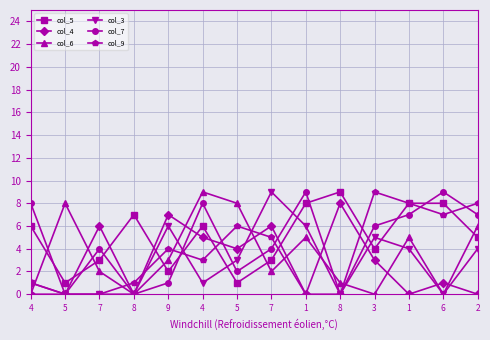

How many distinct data groups are displayed?

6